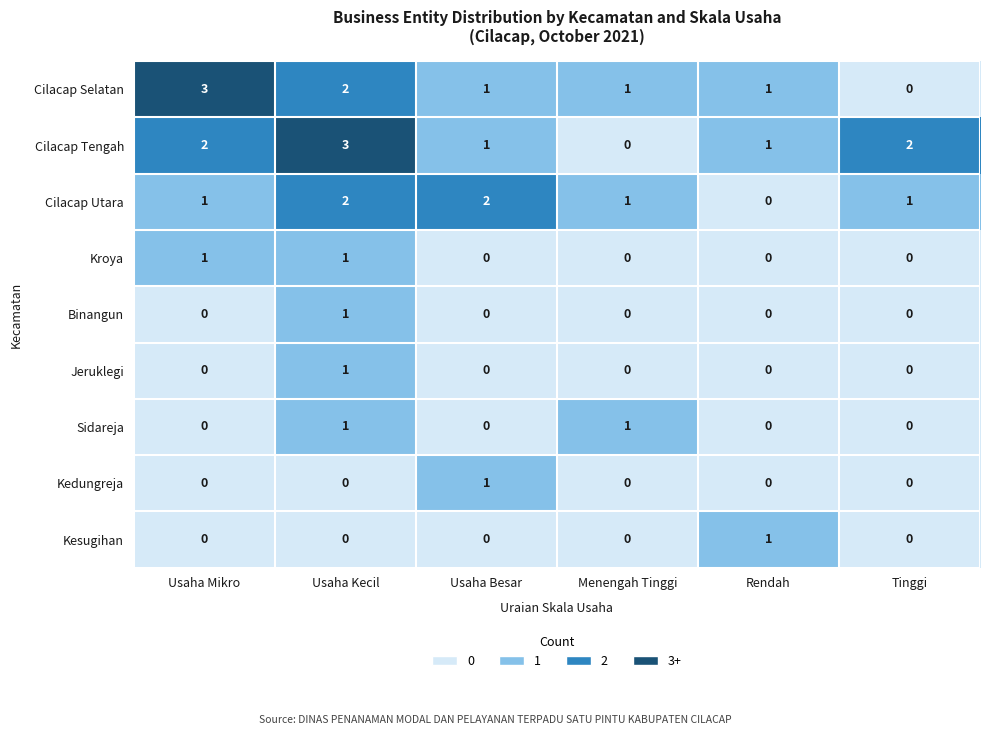

The value of Cilacap Tengah at Rendah is 1. True or false?

True